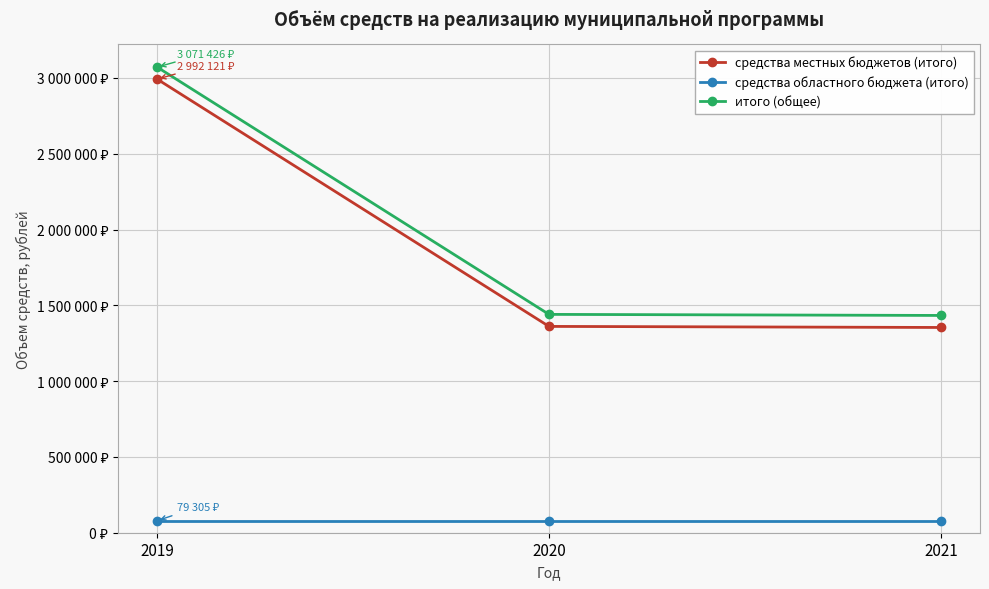

Is the value of средства местных бюджетов (итого) at 2020 greater than the value of средства областного бюджета (итого) at 2021?

Yes